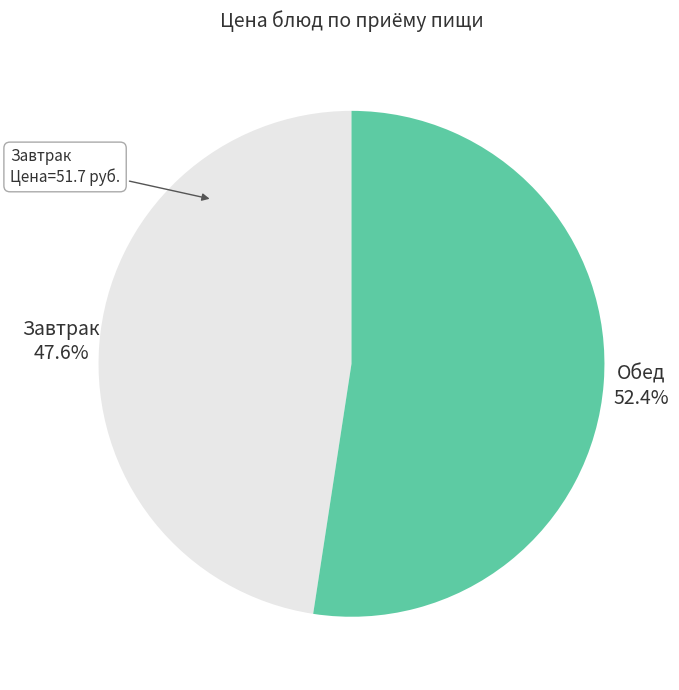

Combined, what portion of the pie is Завтрак and Обед?

100.0%